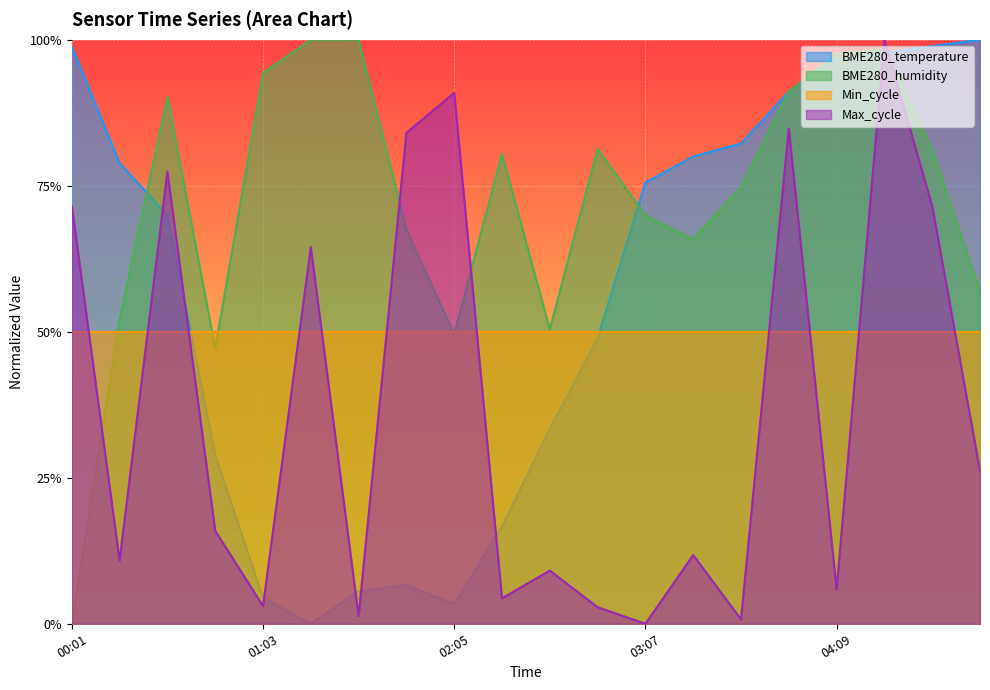

Which category has the lowest value across all series?

01:18